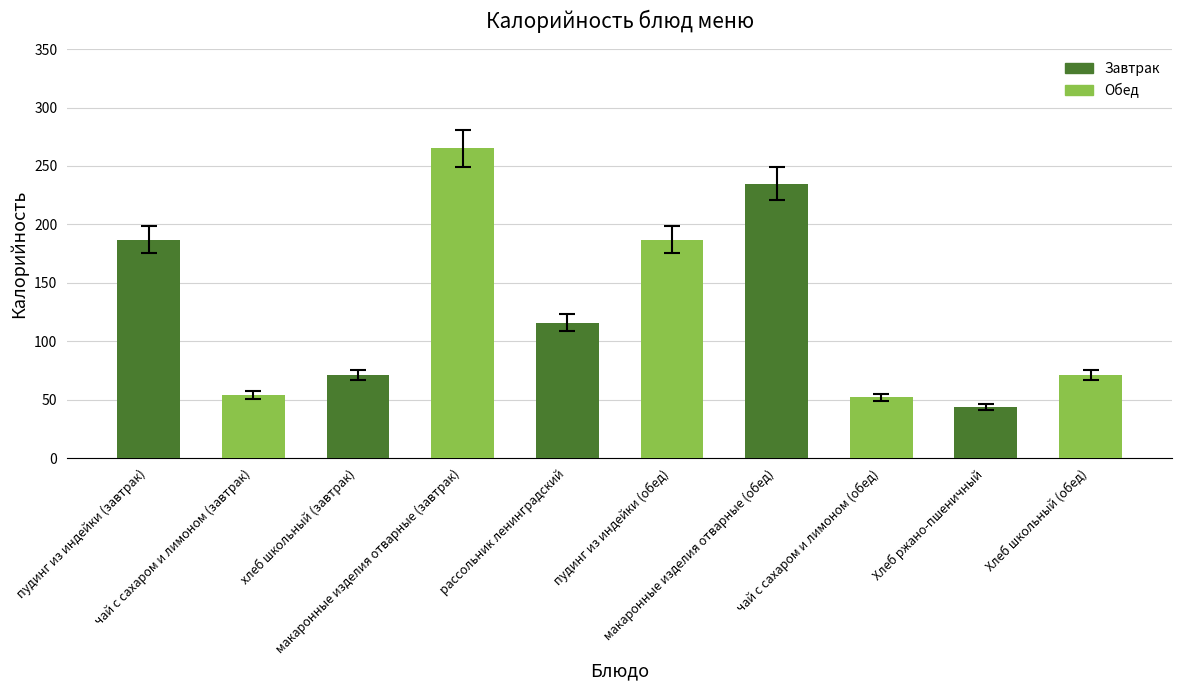

True or false: the data shows 116 at рассольник ленинградский.

True